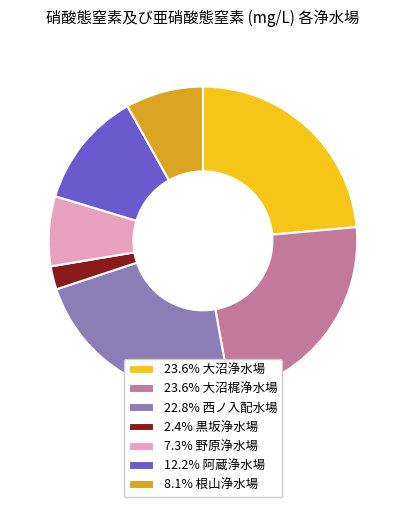

Count the number of slices in the pie.

7